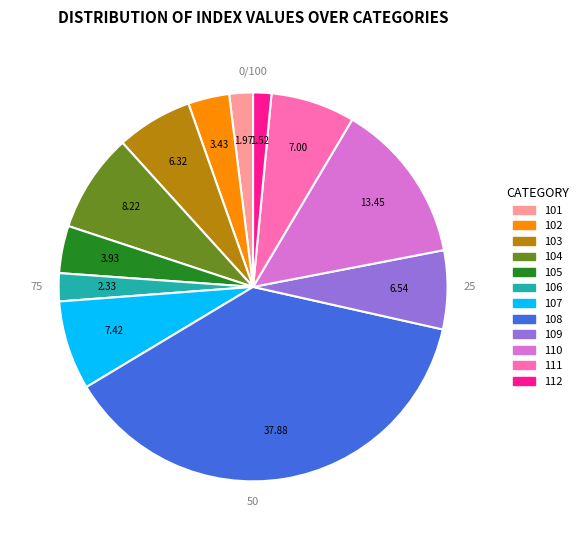

What is the largest slice in the pie chart?

108